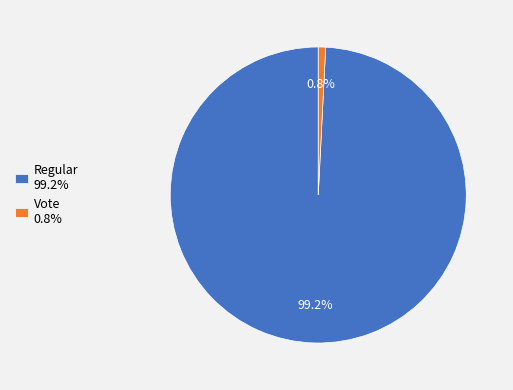

Is there any slice that represents more than half of the pie?

Yes